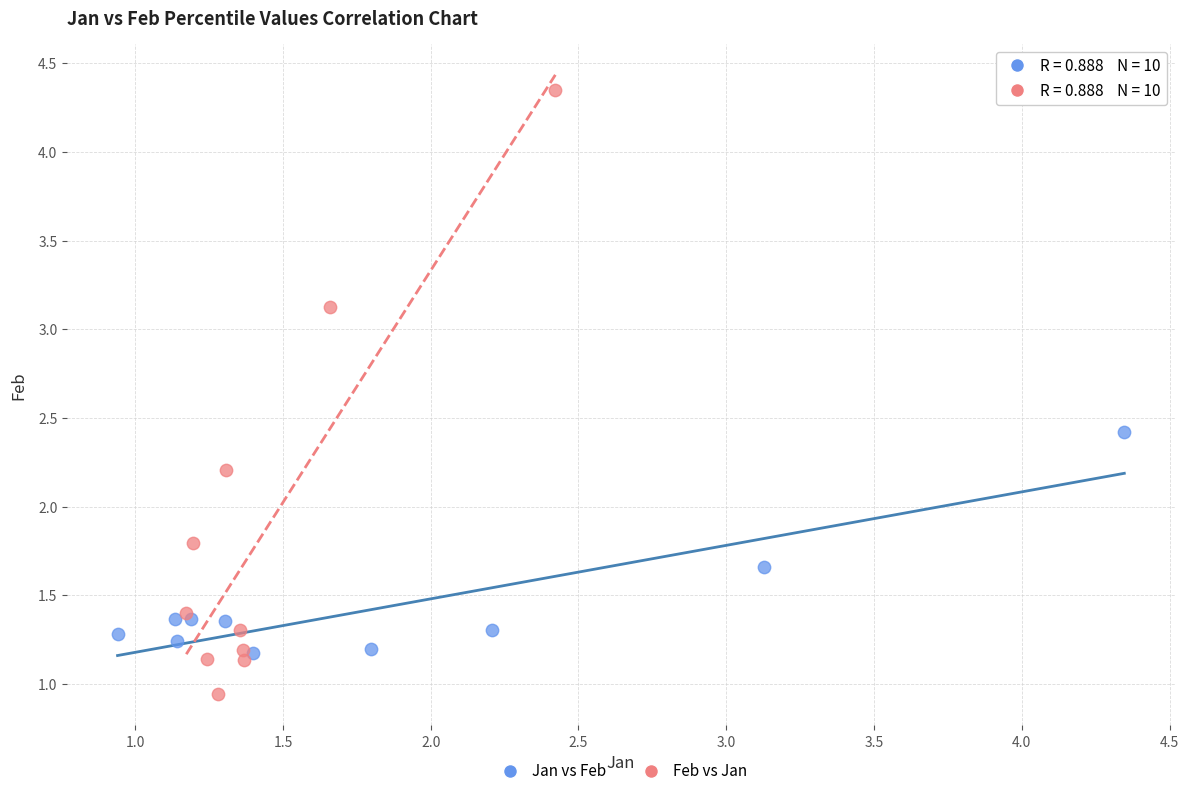

What are all the series names shown in the legend?

Jan vs Feb, Feb vs Jan